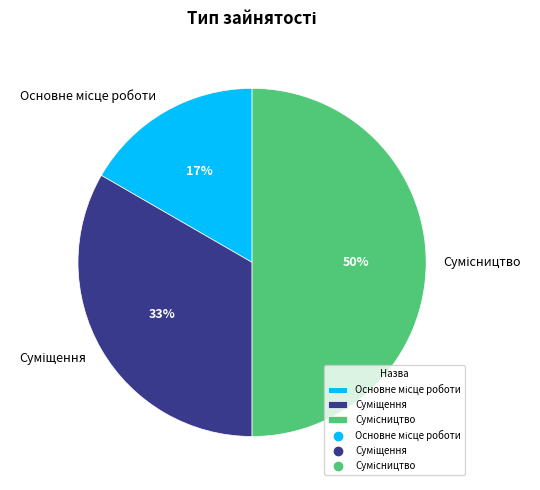

To the nearest percent, what is the average slice percentage?

33%